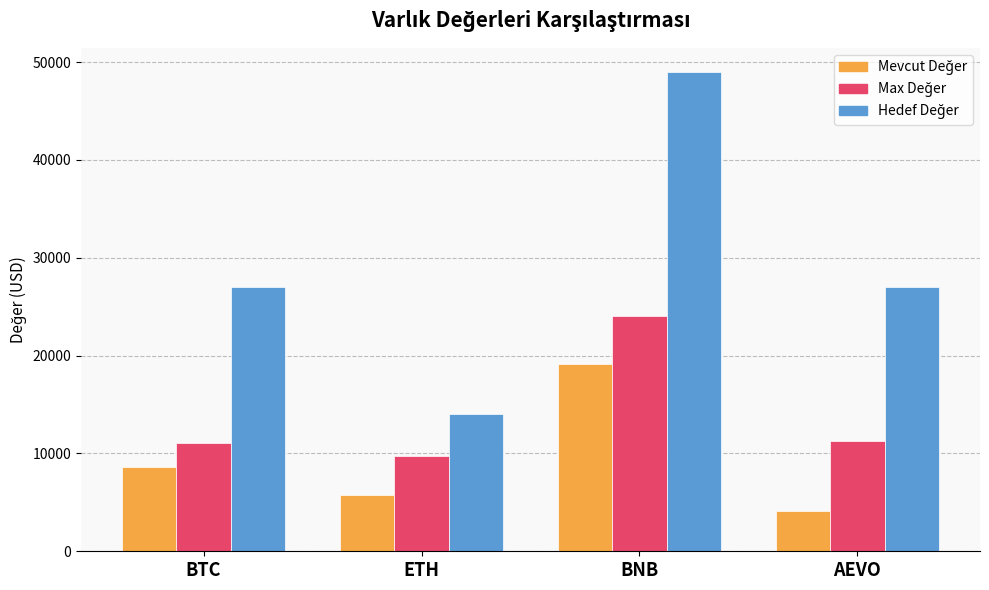

Which label corresponds to the largest value in the chart?

BNB